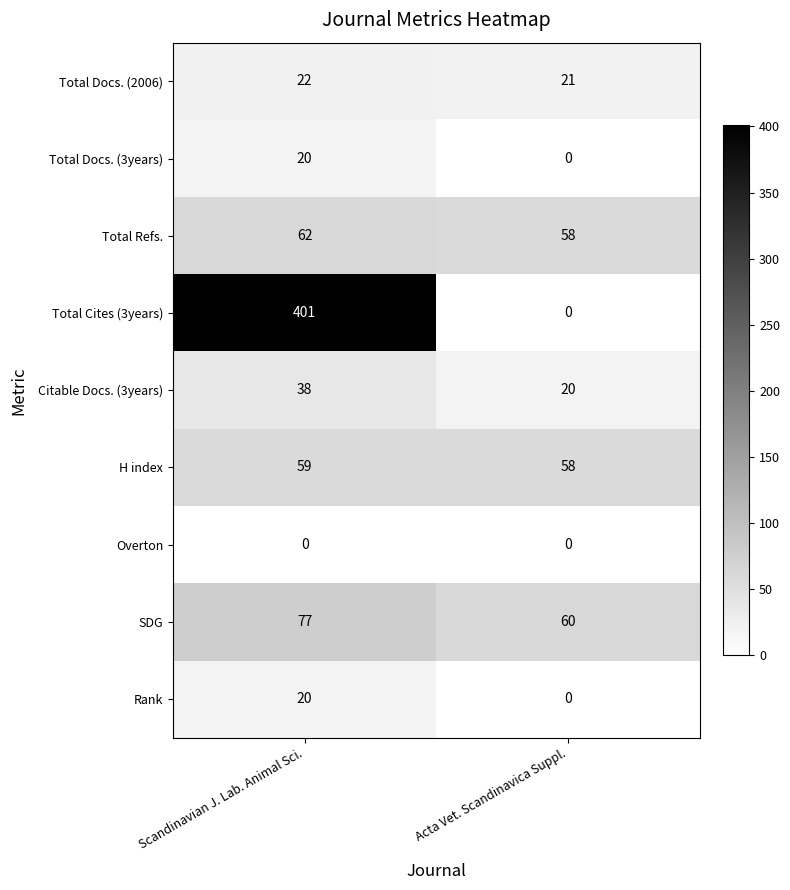

What is the average value of the Total Refs. series?

60